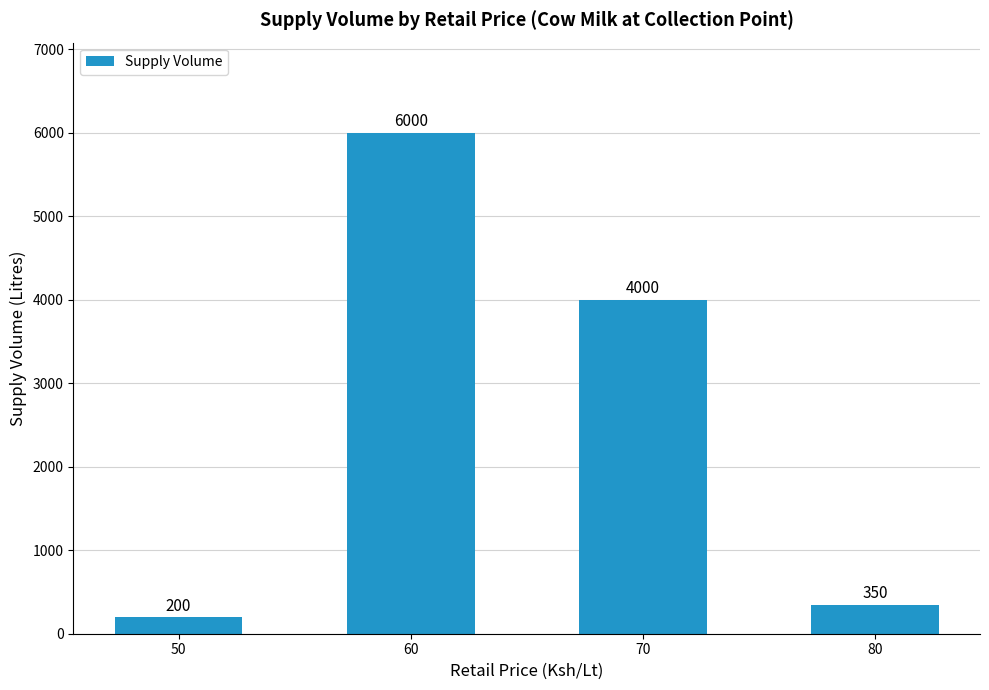

How many distinct data groups are displayed?

1